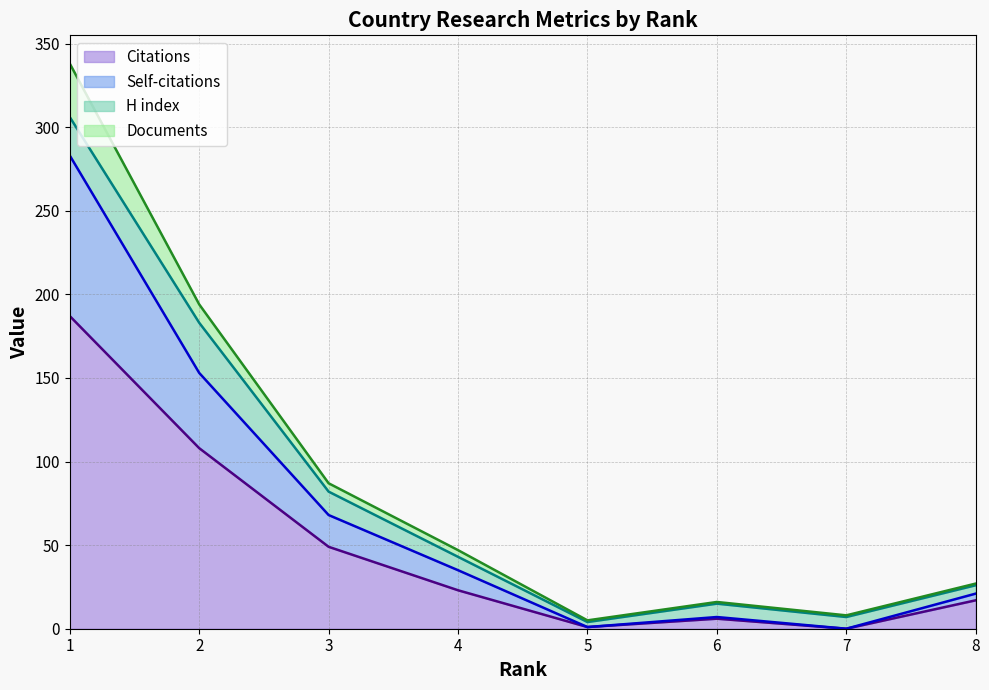

What is the highest value of the Citations series?

187